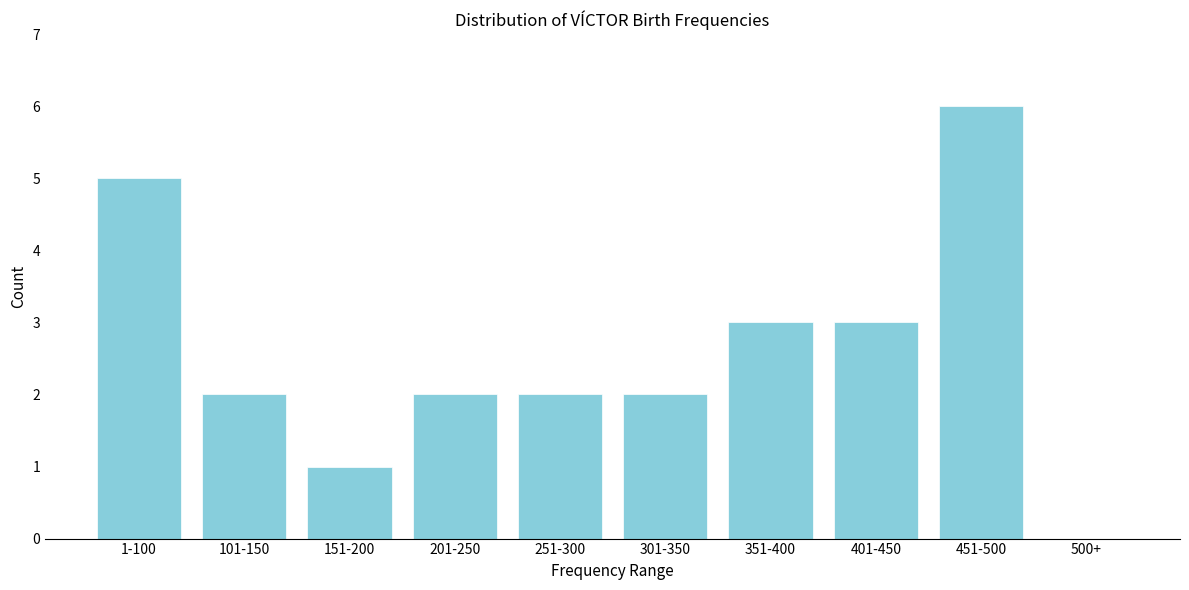

Reading left to right, extract all data points from this chart.

1-100=5	101-150=2	151-200=1	201-250=2	251-300=2	301-350=2	351-400=3	401-450=3	451-500=6	500+=0